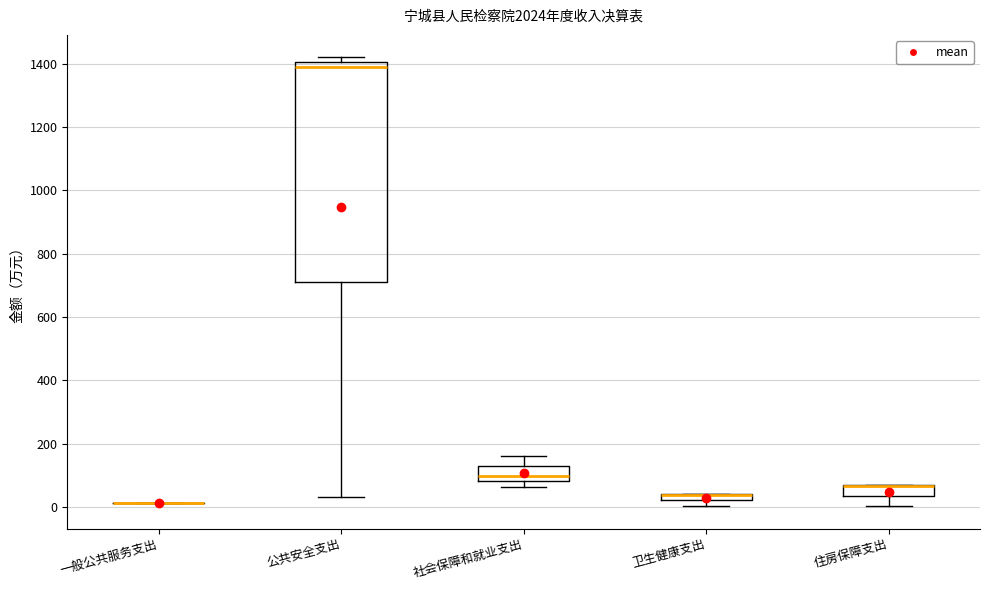

Which box is the tallest, from its lower edge to its upper edge?

公共安全支出